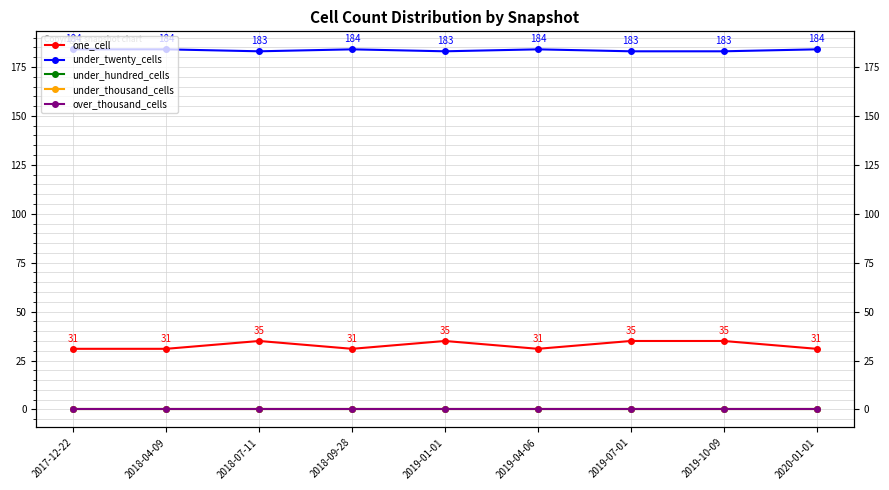

Which series changed the most between 2018-07-11 and 2020-01-01?

one_cell